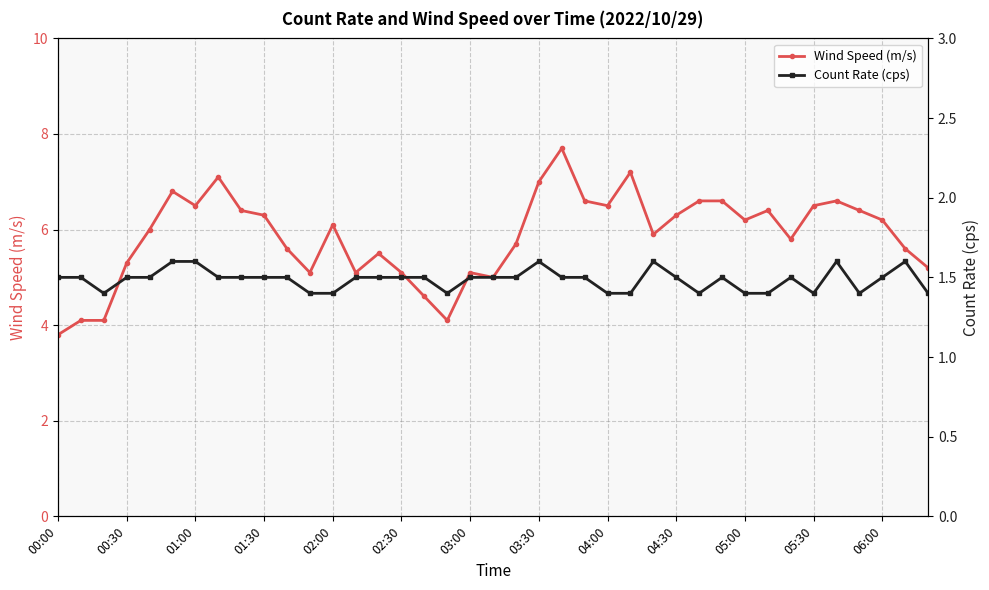

How many Count Rate (cps) values are between 1 and 2?

39